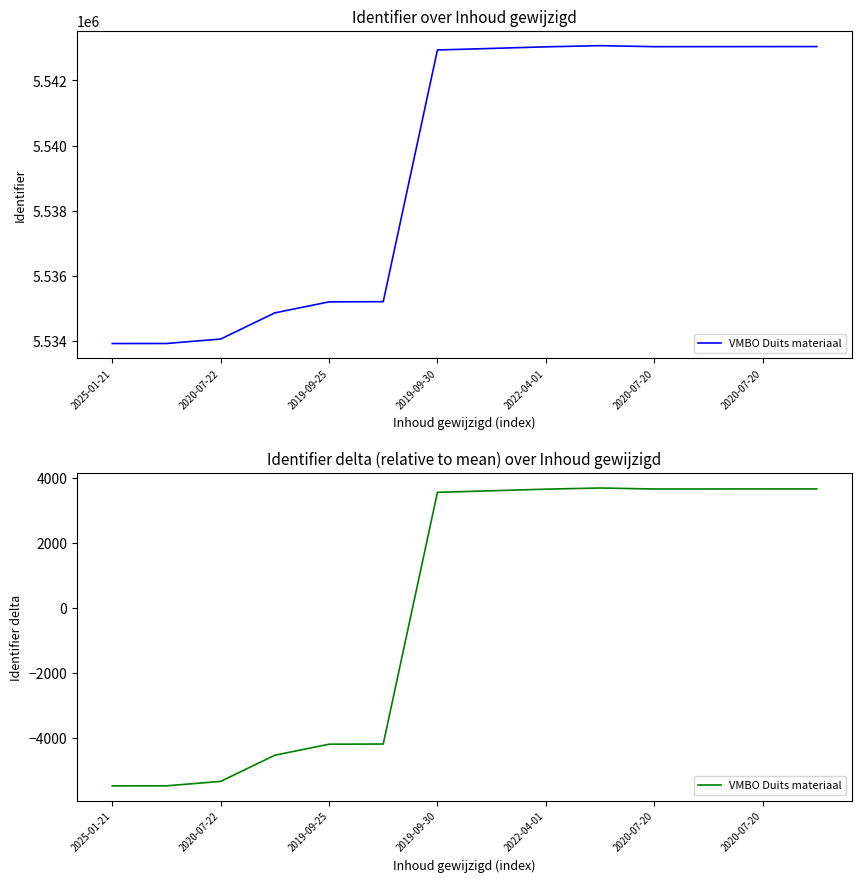

The chart shows a value of 5575.6 at 7. True or false?

False